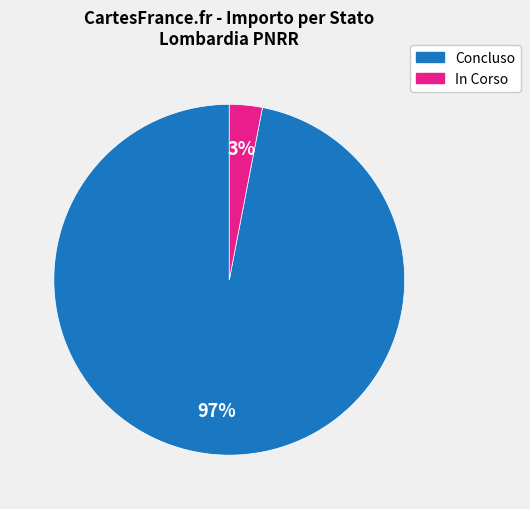

Does any single category account for the majority?

Yes